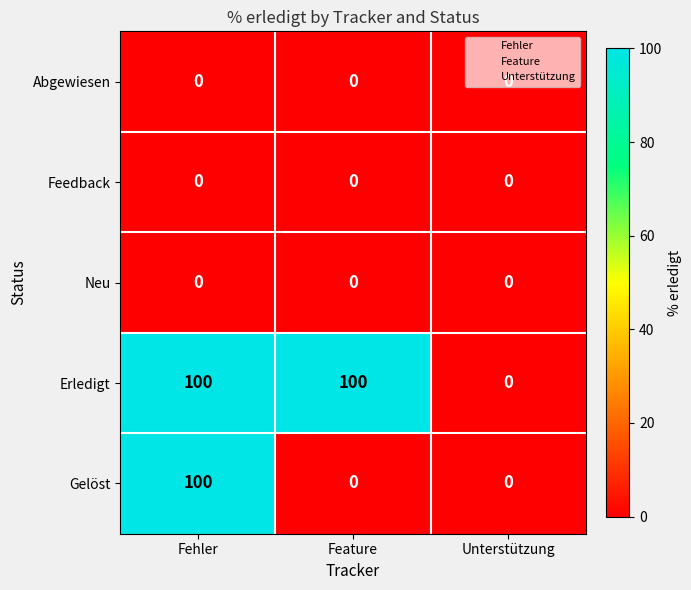

Count the Erledigt values in the range 0 to 100.

3